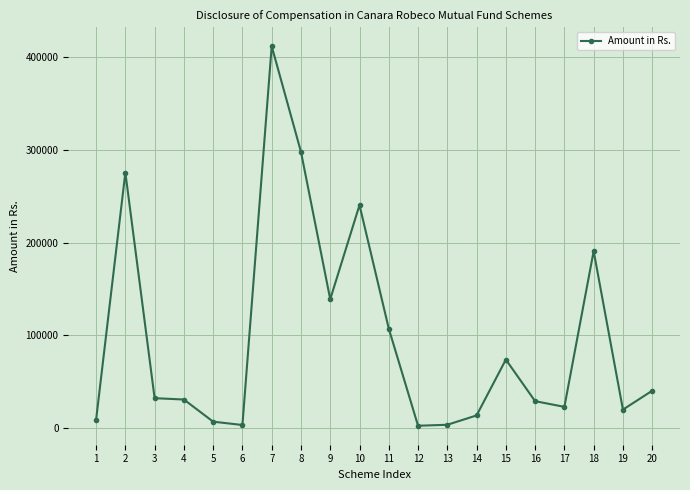

The chart shows a value of 411888 at 7. True or false?

True